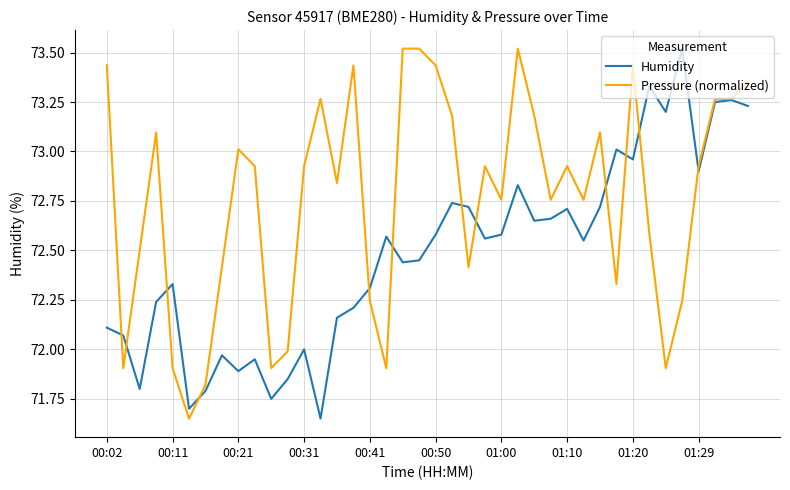

What is the greatest value displayed?

73.5